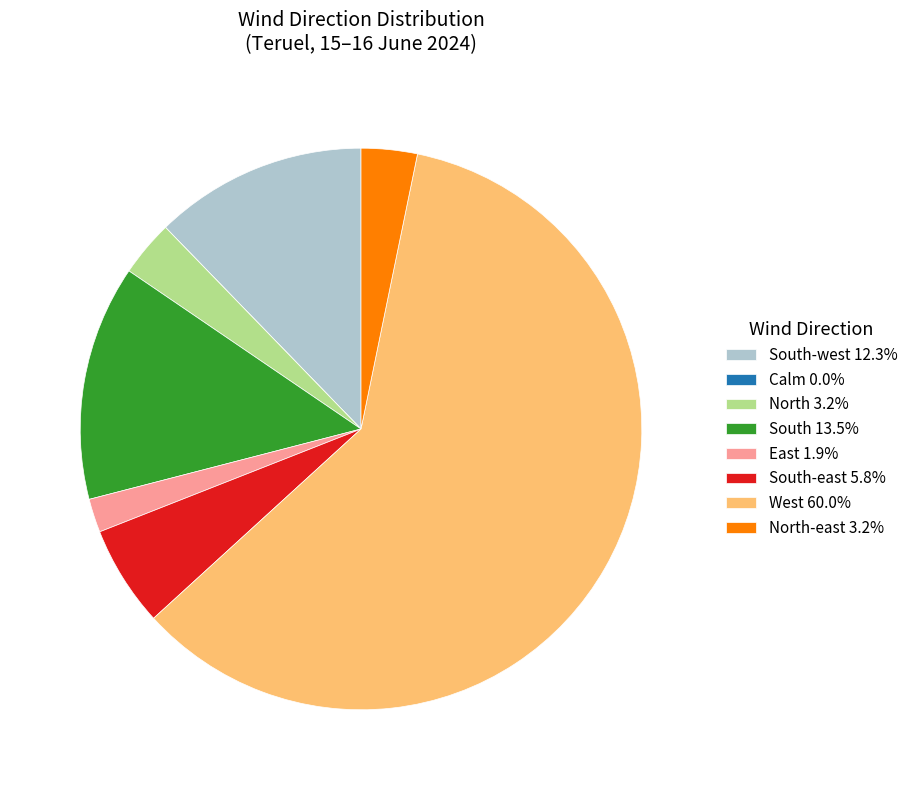

Combined, do South-west 12.3% and West 60.0% account for over 50%?

Yes